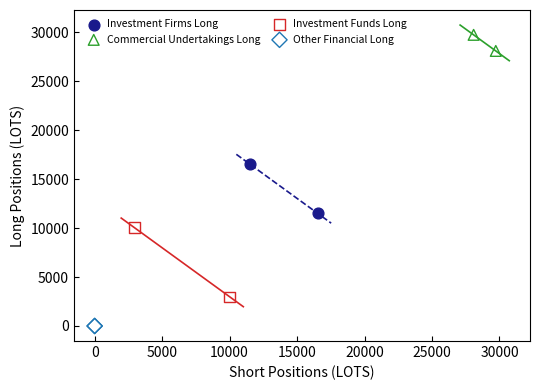

Which series contains the highest Y value?

Commercial Undertakings Long